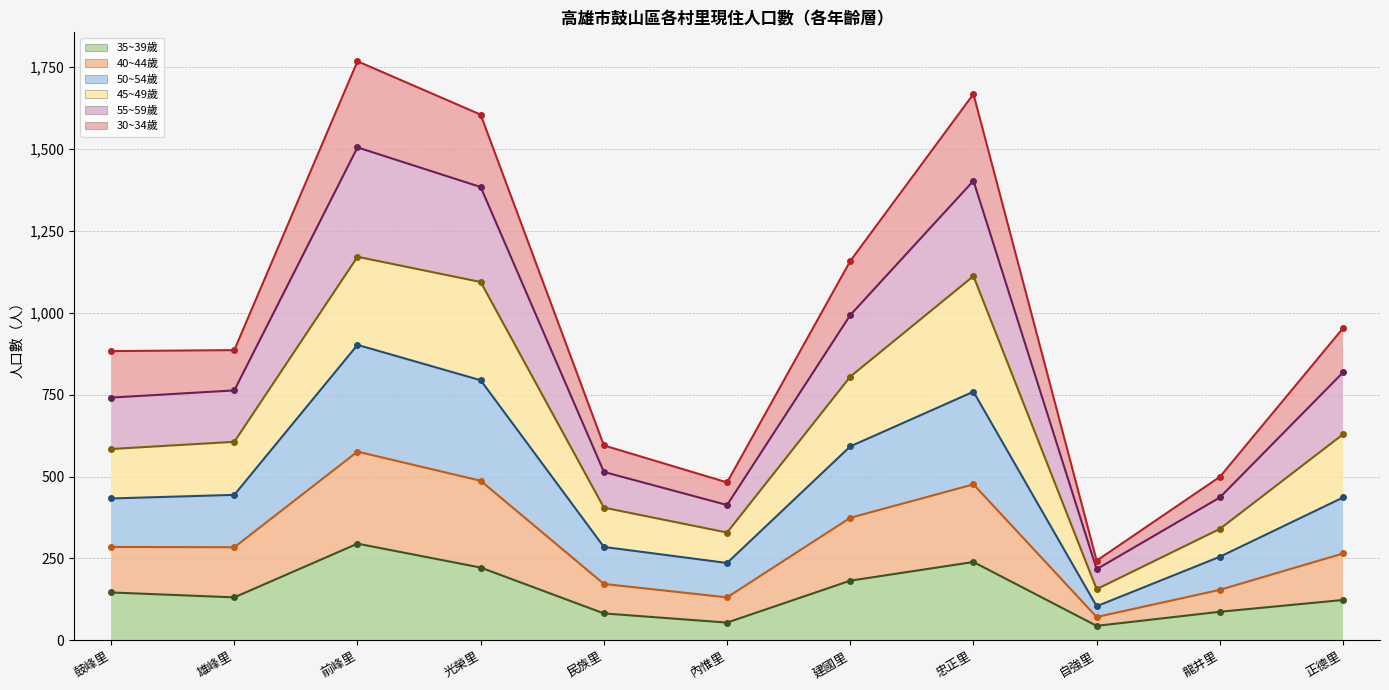

True or false: 40~44歲 and 50~54歲 intersect in this chart.

False